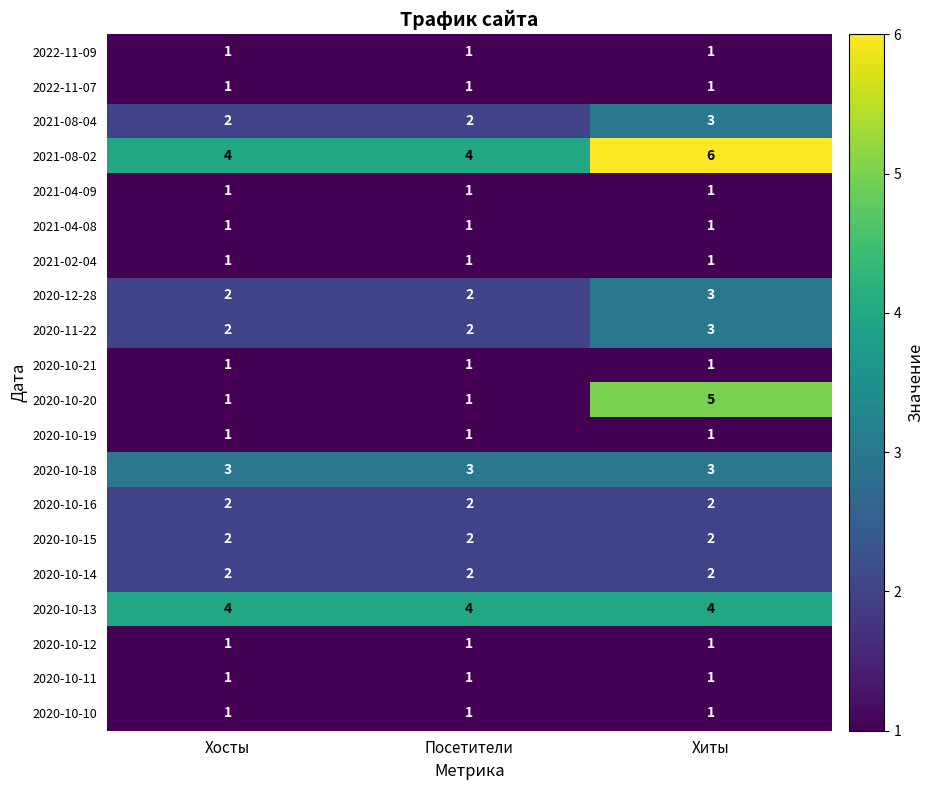

What is the total value across all series at Посетители?

34